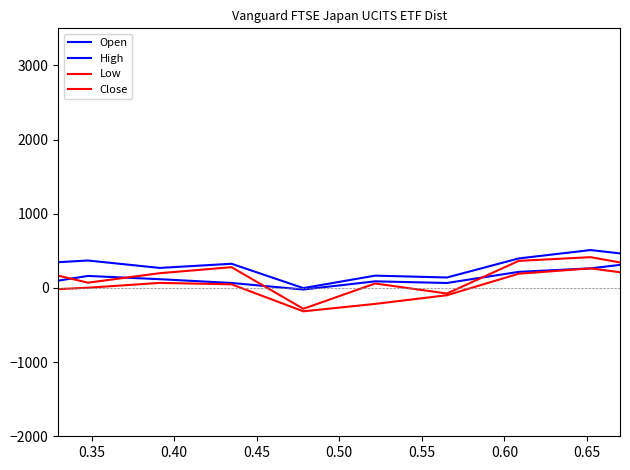

How many interior local valleys does the Open series have?

5